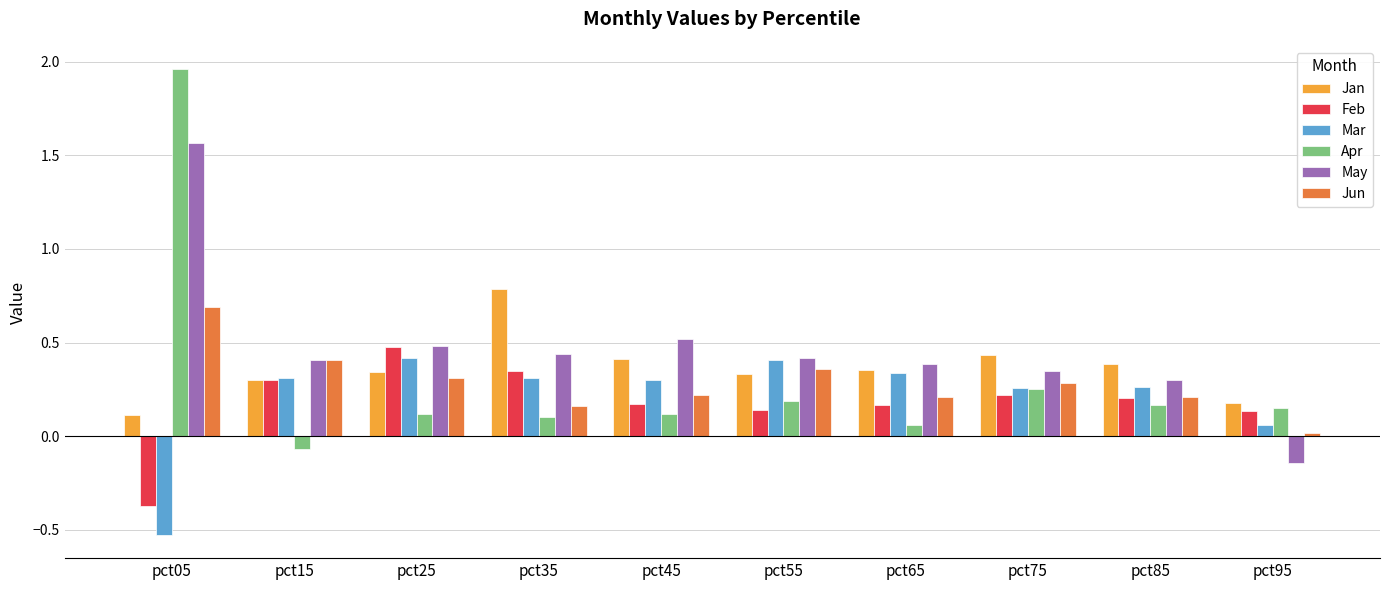

Does the chart contain any negative values?

Yes